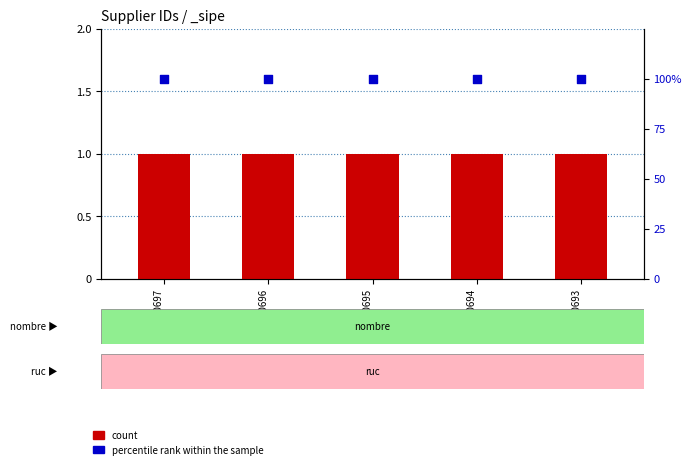

Which series reaches the minimum Y coordinate?

count